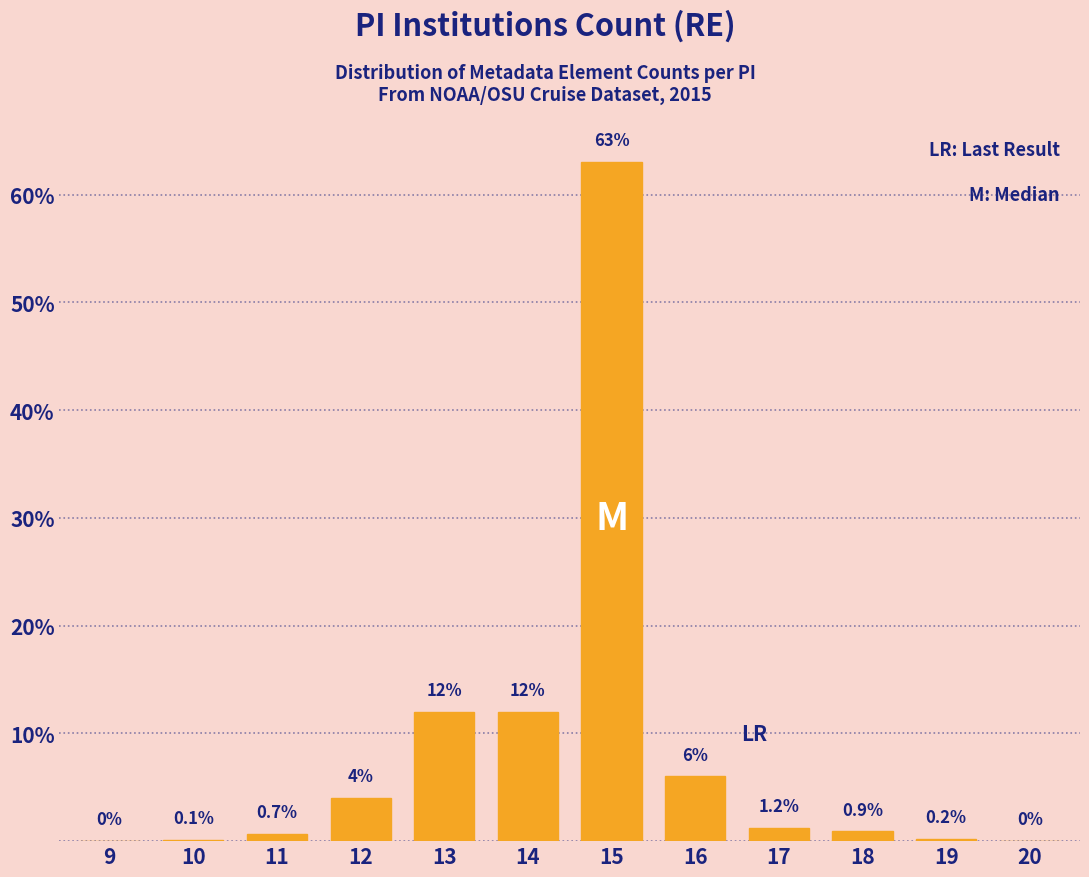

Reading left to right, extract all data points from this chart.

9=0.0	10=0.1	11=0.7	12=4.0	13=12.0	14=12.0	15=63.0	16=6.0	17=1.2	18=0.9	19=0.2	20=0.0